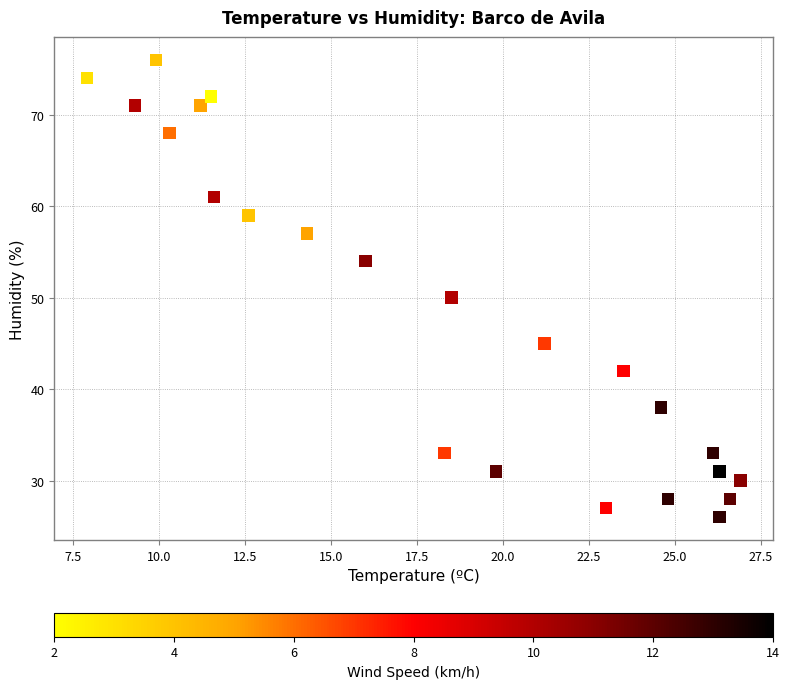

What Y value in the scatter plot is closest to 51?

50